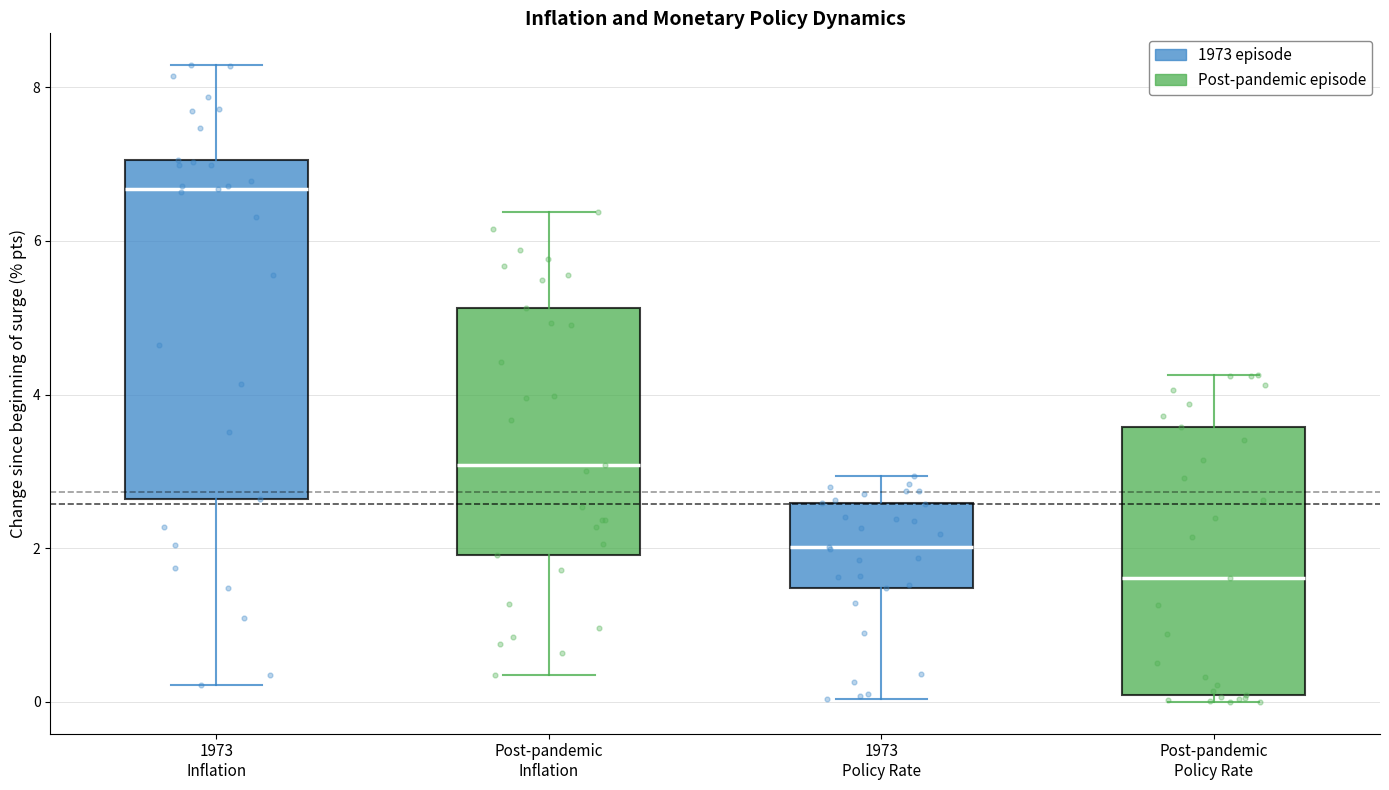

Where is the lower edge of the box for Post-pandemic Inflation on the y-axis? The values are not printed on the chart, so give them approximately, as read against the axis.

2.0